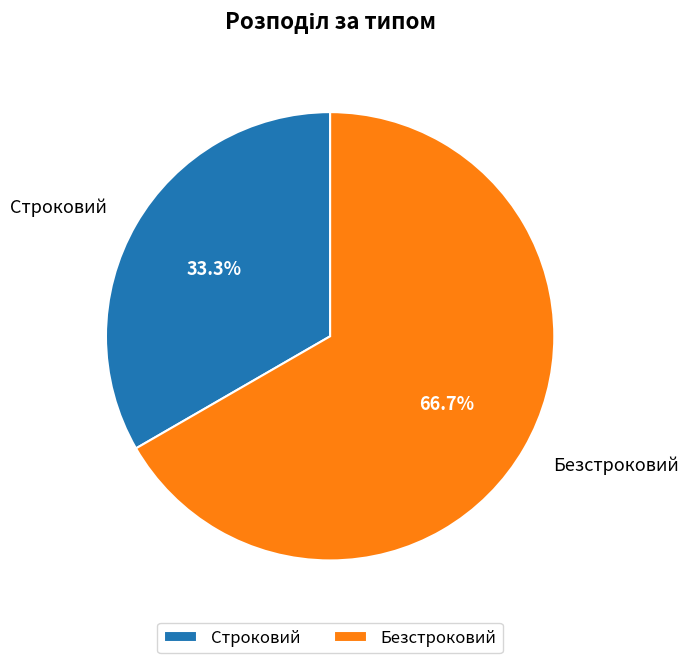

Is it true that Строковий is 33% of the pie?

True